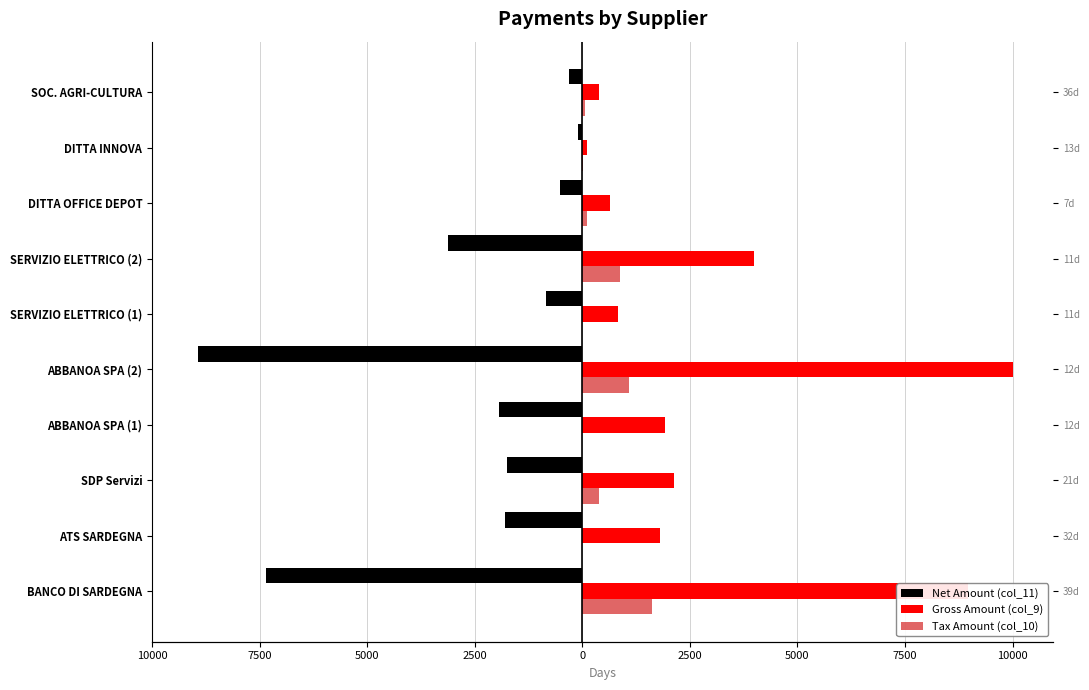

At ATS SARDEGNA, list the series in order from largest to smallest.

Gross Amount (col_9), Tax Amount (col_10), Net Amount (col_11)